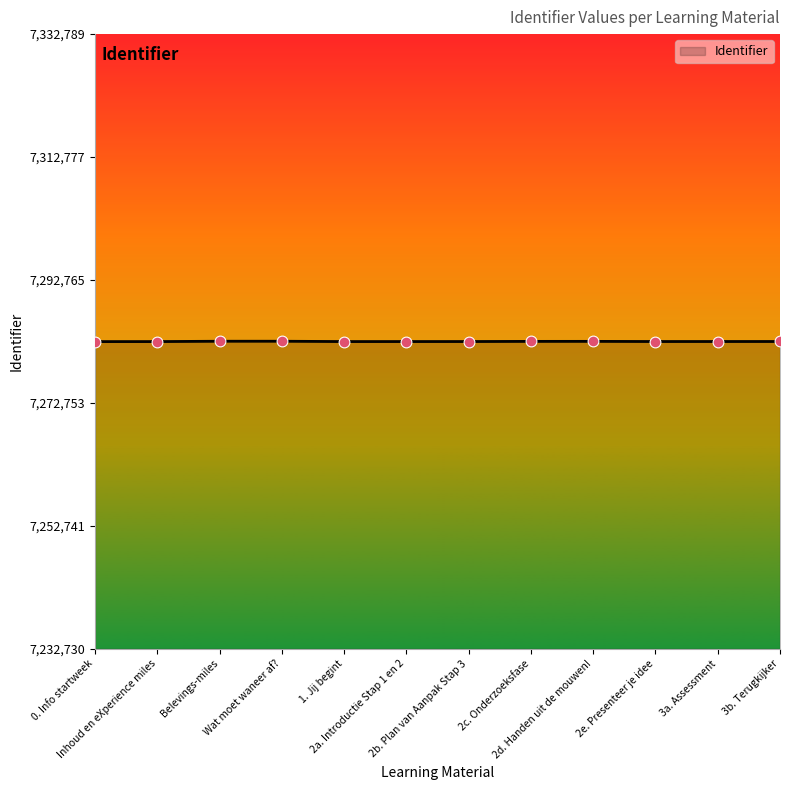

What is the ratio of the value at 2c. Onderzoeksfase to the value at Inhoud en eXperience miles?

1.0